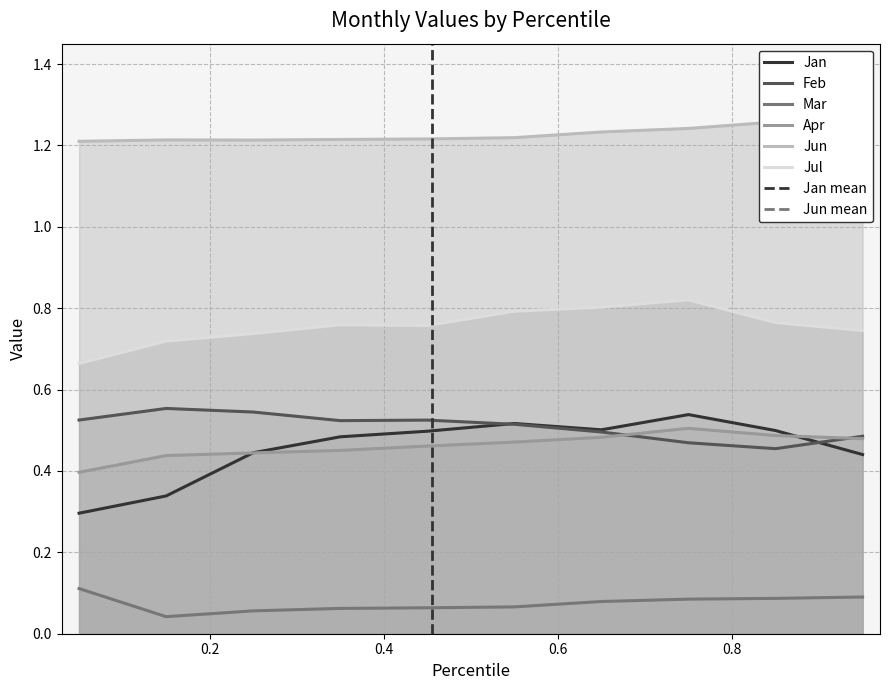

What is the greatest value displayed?

1.3